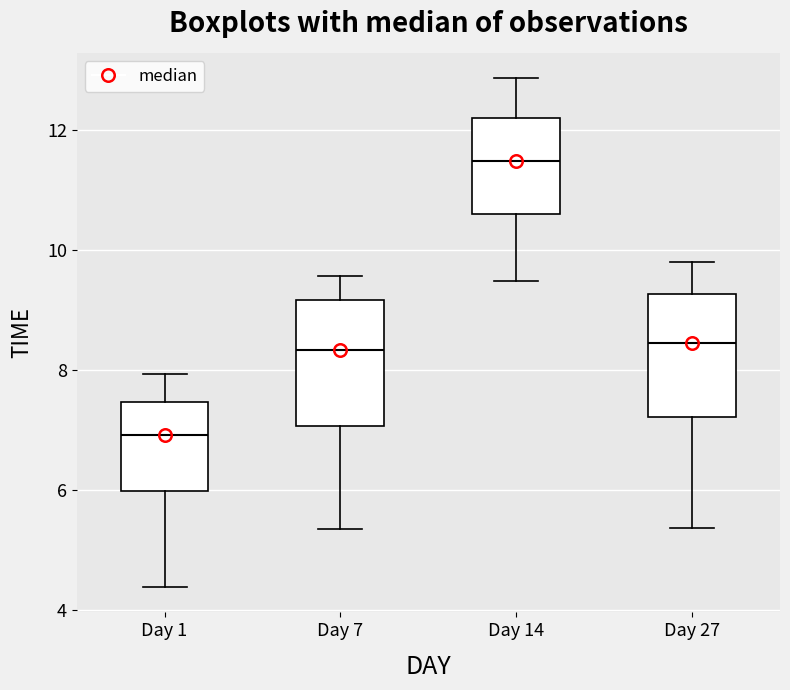

Which box's median line is the lowest?

Day 1